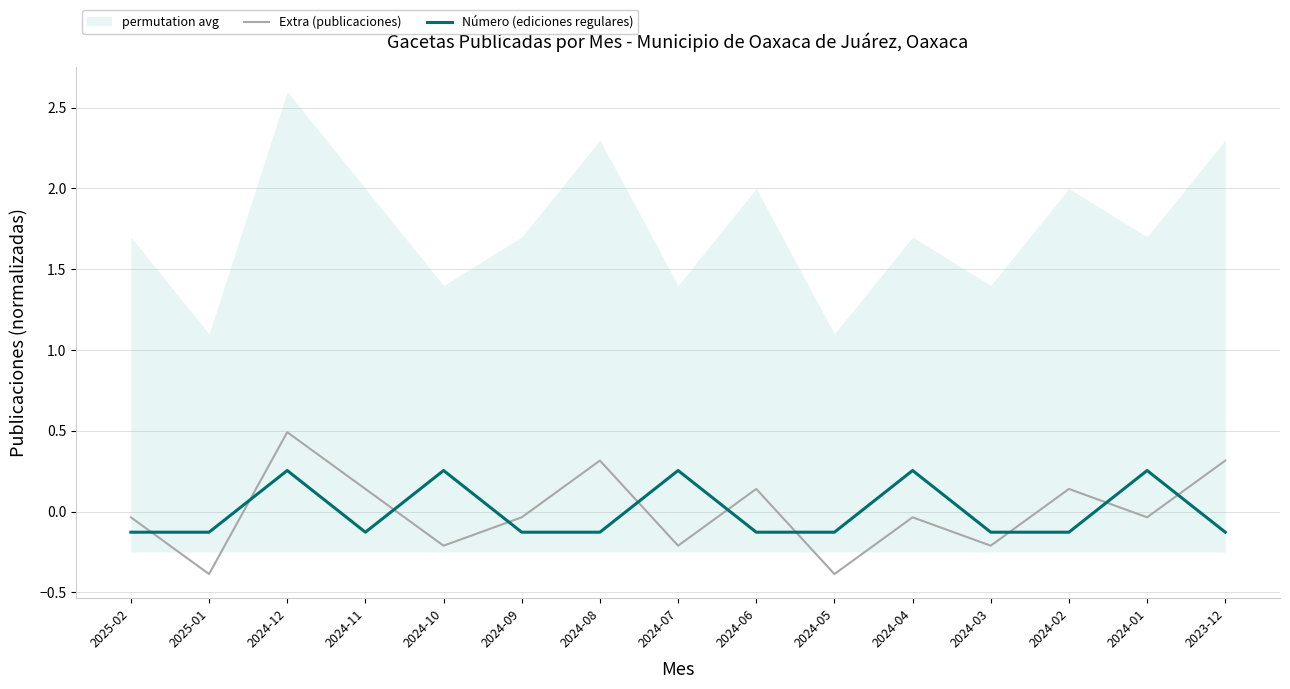

At which label does Número (ediciones regulares) first exceed 0?

2024-12